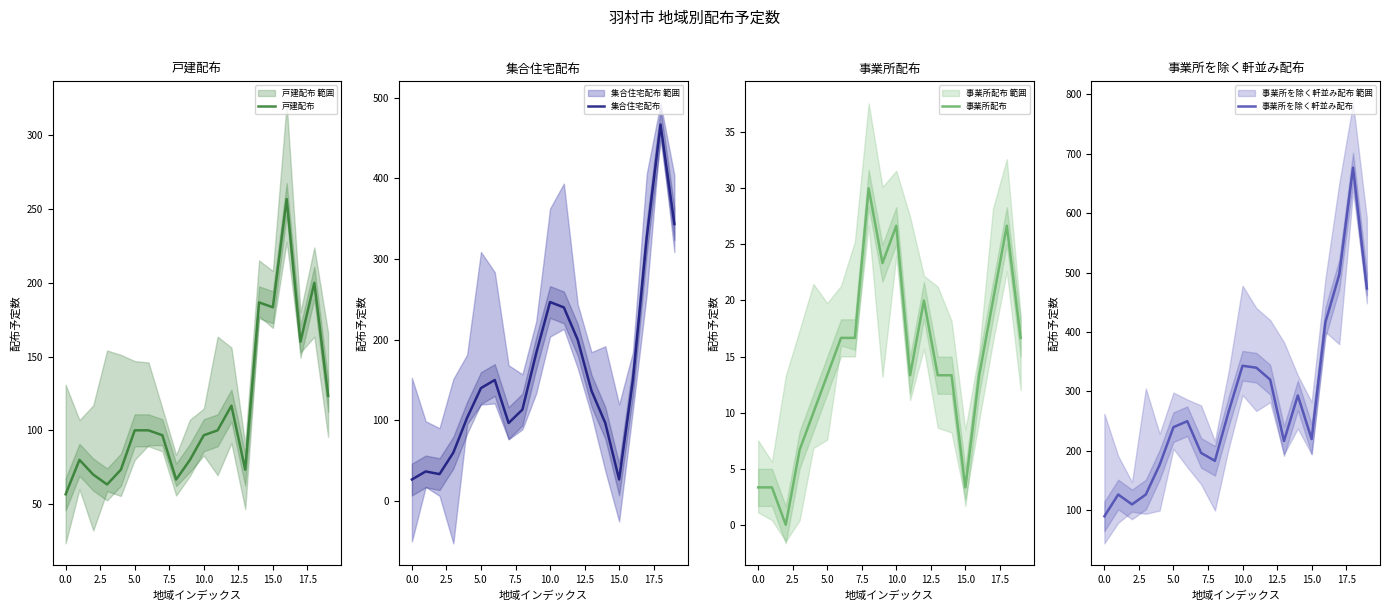

True or false: 事業所を除く軒並み配布 and 戸建配布 cross at least once.

False